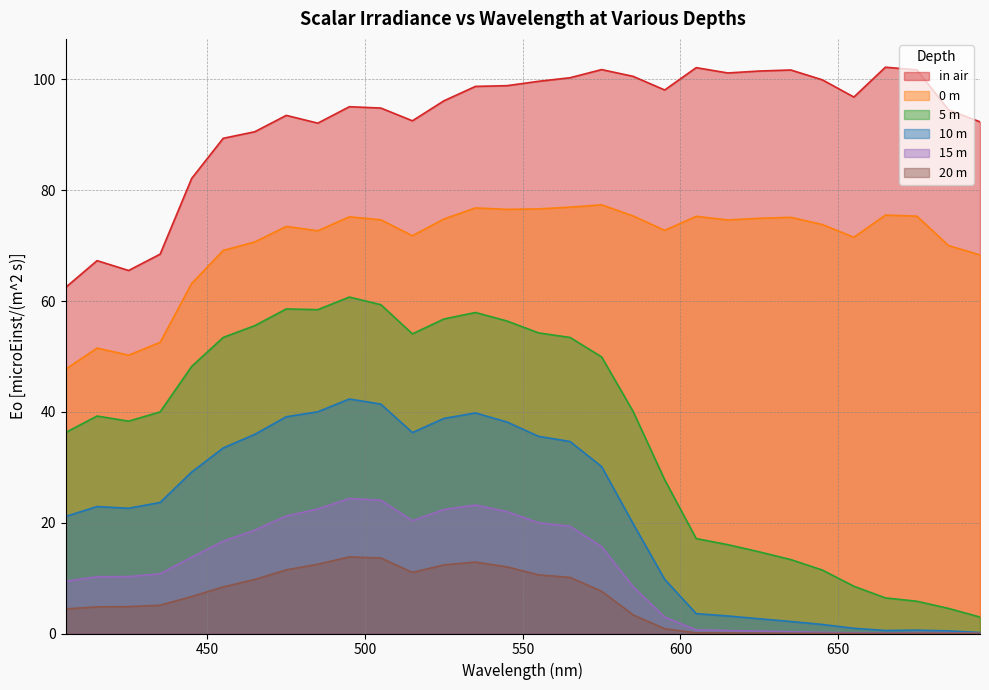

Reading left to right, transcribe all the data shown in this chart.

in air: 405=62.4	415=67.3	425=65.5	435=68.5	445=82.1	455=89.4	465=90.5	475=93.5	485=92.1	495=95.1	505=94.8	515=92.5	525=96.1	535=98.7	545=98.9	555=99.7	565=100.3	575=101.8	585=100.5	595=98.1	605=102.1	615=101.2	625=101.5	635=101.7	645=99.9	655=96.8	665=102.2	675=101.7	685=94.5	695=92.3
0 m: 405=47.7	415=51.5	425=50.2	435=52.5	445=63.2	455=69.1	465=70.7	475=73.5	485=72.7	495=75.2	505=74.7	515=71.8	525=74.8	535=76.8	545=76.5	555=76.6	565=76.9	575=77.4	585=75.4	595=72.8	605=75.3	615=74.6	625=74.9	635=75.1	645=73.8	655=71.5	665=75.5	675=75.3	685=70.0	695=68.3
5 m: 405=36.3	415=39.2	425=38.3	435=40.0	445=48.2	455=53.4	465=55.6	475=58.6	485=58.4	495=60.7	505=59.3	515=54.1	525=56.8	535=57.9	545=56.4	555=54.3	565=53.4	575=49.9	585=40.1	595=27.8	605=17.1	615=16.0	625=14.7	635=13.3	645=11.5	655=8.5	665=6.4	675=5.8	685=4.5	695=3.0
10 m: 405=21.1	415=22.9	425=22.6	435=23.7	445=29.1	455=33.5	465=35.9	475=39.1	485=40.0	495=42.3	505=41.4	515=36.3	525=38.8	535=39.8	545=38.2	555=35.6	565=34.6	575=30.1	585=19.8	595=9.8	605=3.6	615=3.2	625=2.7	635=2.2	645=1.6	655=0.9	665=0.5	675=0.6	685=0.5	695=0.2
15 m: 405=9.4	415=10.2	425=10.3	435=10.8	445=13.8	455=16.7	465=18.6	475=21.2	485=22.5	495=24.4	505=24.0	515=20.4	525=22.4	535=23.2	545=22.0	555=20.0	565=19.3	575=15.7	585=8.4	595=3.0	605=0.7	615=0.5	625=0.4	635=0.3	645=0.2	655=0.1	665=0.1	675=0.2	685=0.2	695=0.0
20 m: 405=4.4	415=4.8	425=4.9	435=5.1	445=6.7	455=8.4	465=9.7	475=11.5	485=12.5	495=13.8	505=13.6	515=11.0	525=12.4	535=12.9	545=12.0	555=10.6	565=10.1	575=7.6	585=3.4	595=0.9	605=0.1	615=0.1	625=0.1	635=0.0	645=0.0	655=0.0	665=0.0	675=0.1	685=0.1	695=0.0